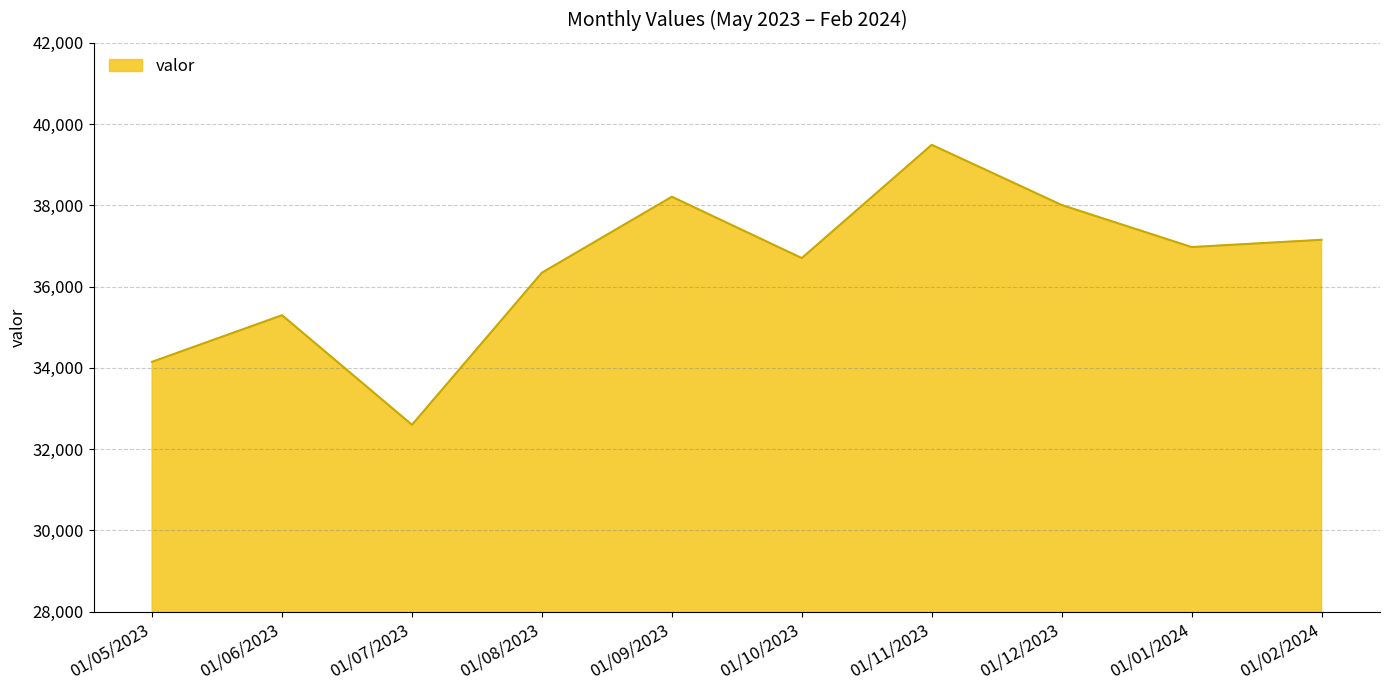

How many distinct data groups are displayed?

1